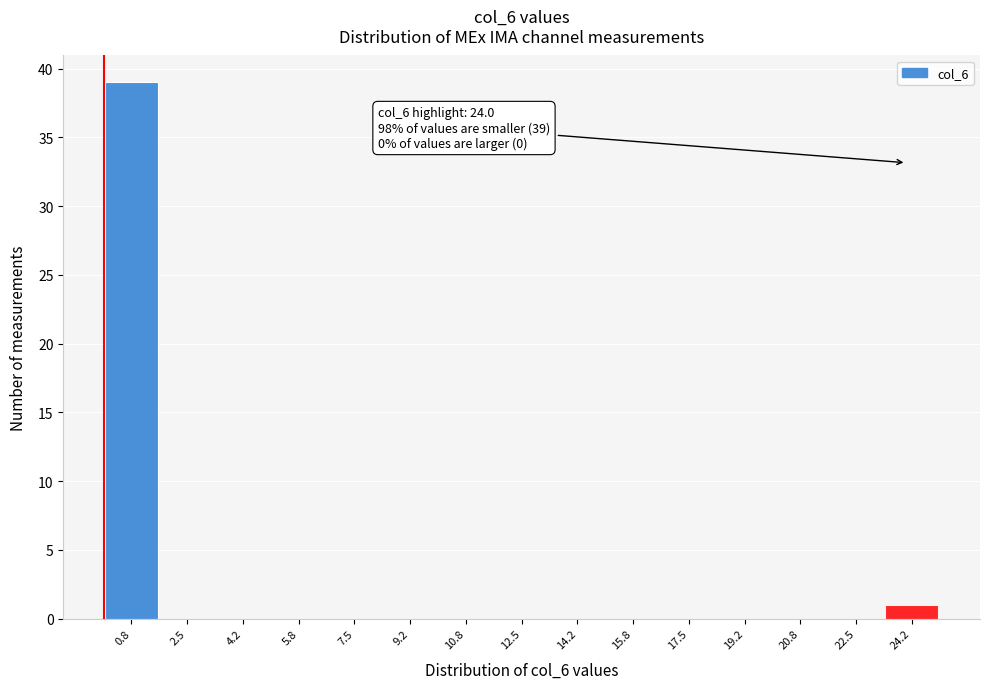

Over which range of the x-axis is the bar tallest?

0.0 to 1.6